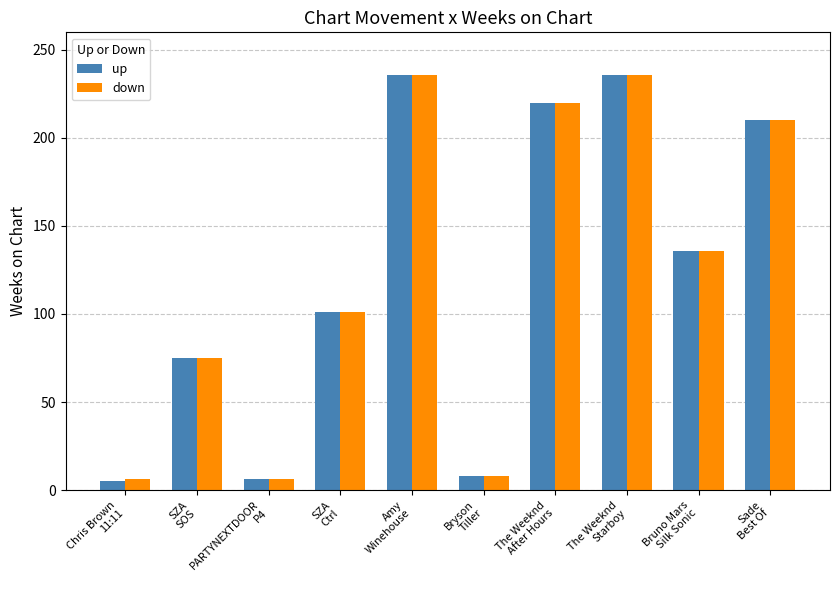

Where is down nearest to the value 121?

Bruno Mars
Silk Sonic